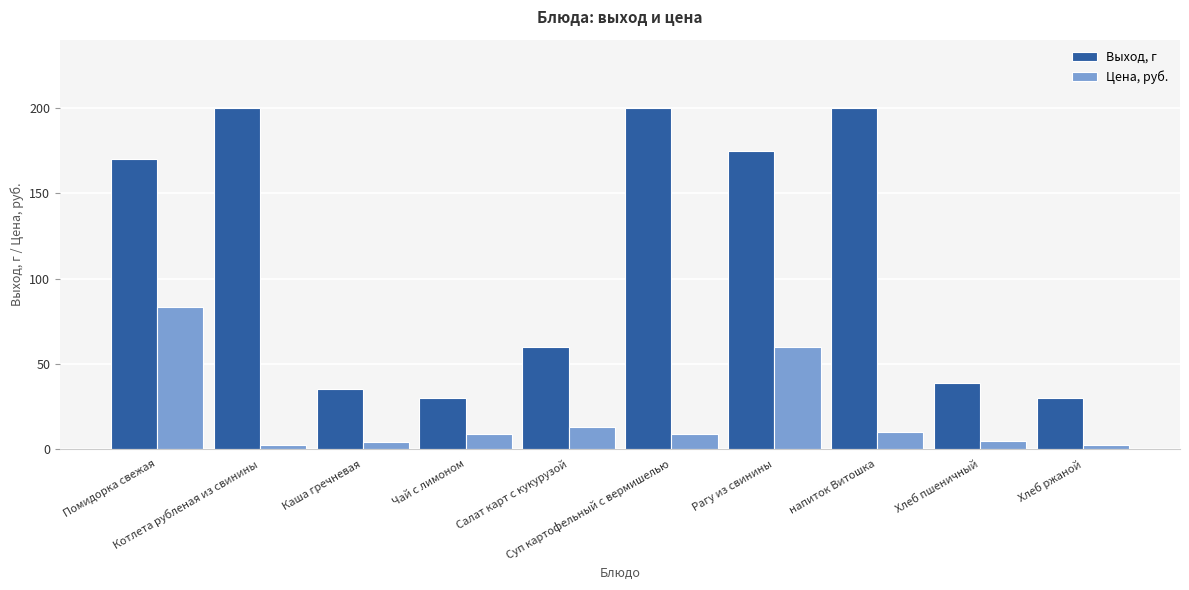

Which series has the widest spread of values?

Выход, г